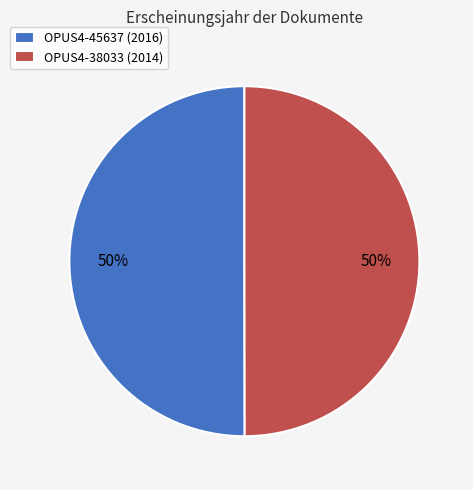

Is the sum of OPUS4-45637 and OPUS4-38033 greater than half?

Yes